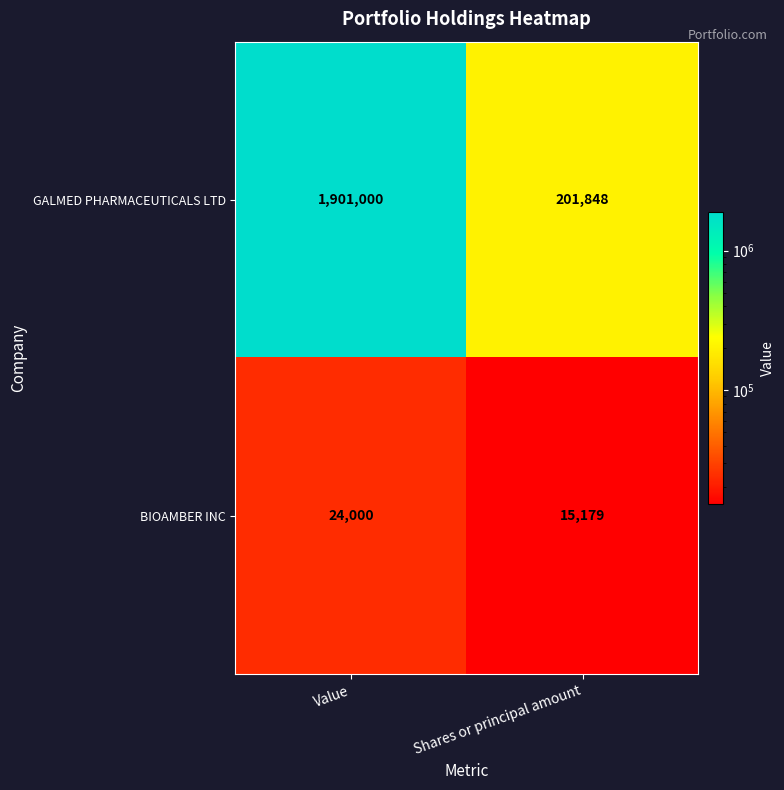

Rank the series by their maximum value, from lowest to highest.

BIOAMBER INC, GALMED PHARMACEUTICALS LTD